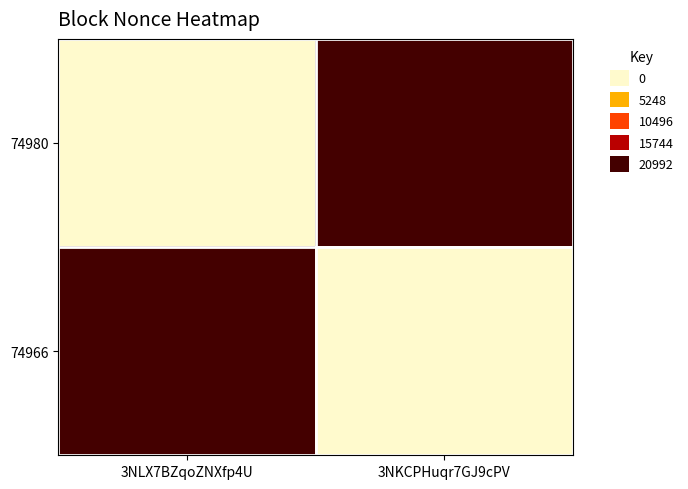

At which category does the chart reach its minimum across all series?

3NLX7BZqoZNXfp4U